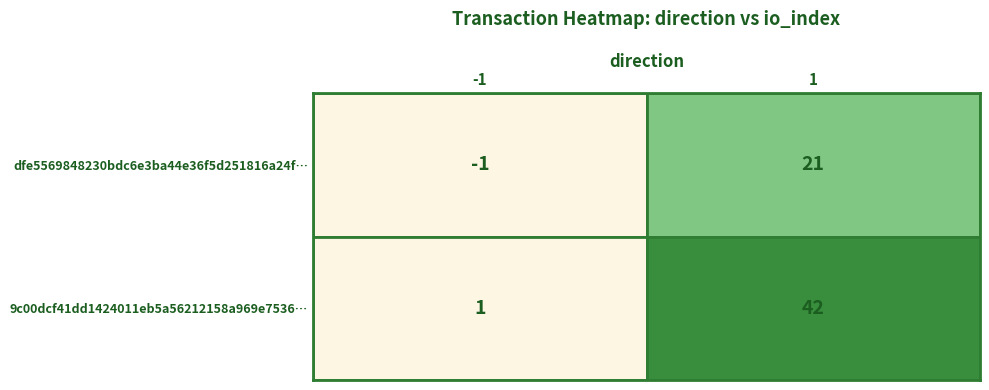

Which series has the largest total across all categories?

9c00dcf41dd1424011eb5a56212158a969e7536